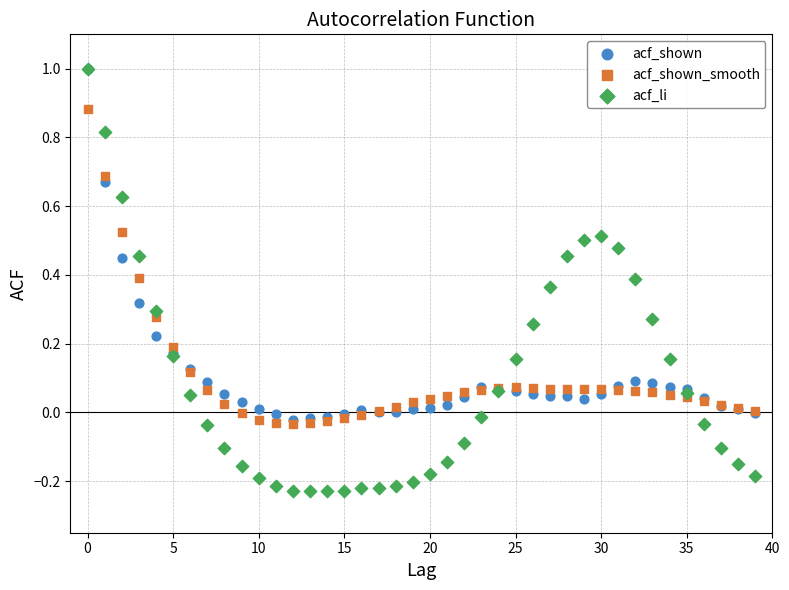

Which series has the widest spread of Y values?

acf_li